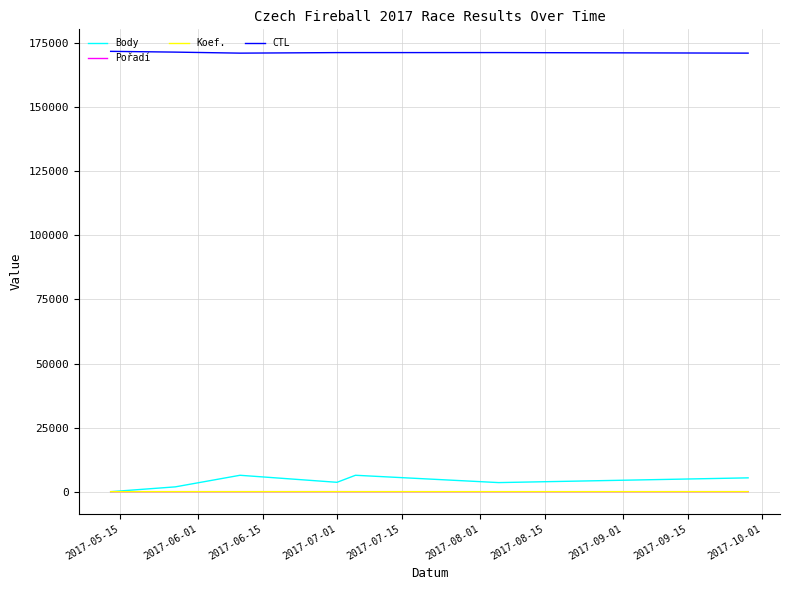

Which series has the largest range (max minus min)?

Body